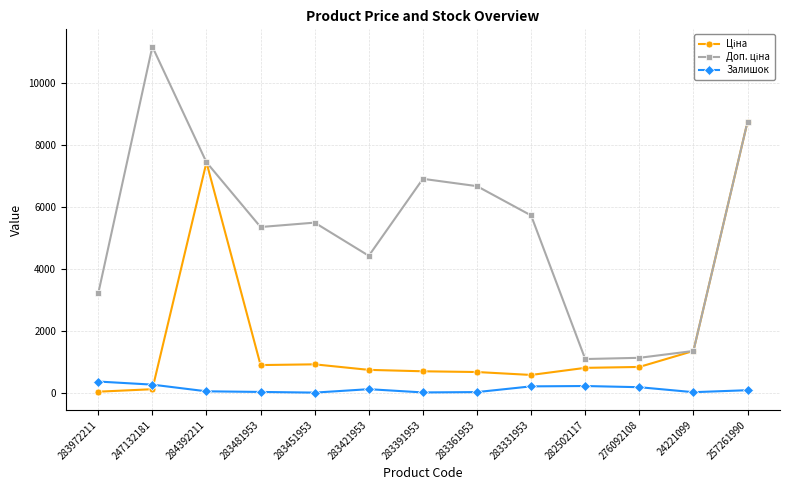

What is the difference between the highest and lowest values at 283421953?

4310.0